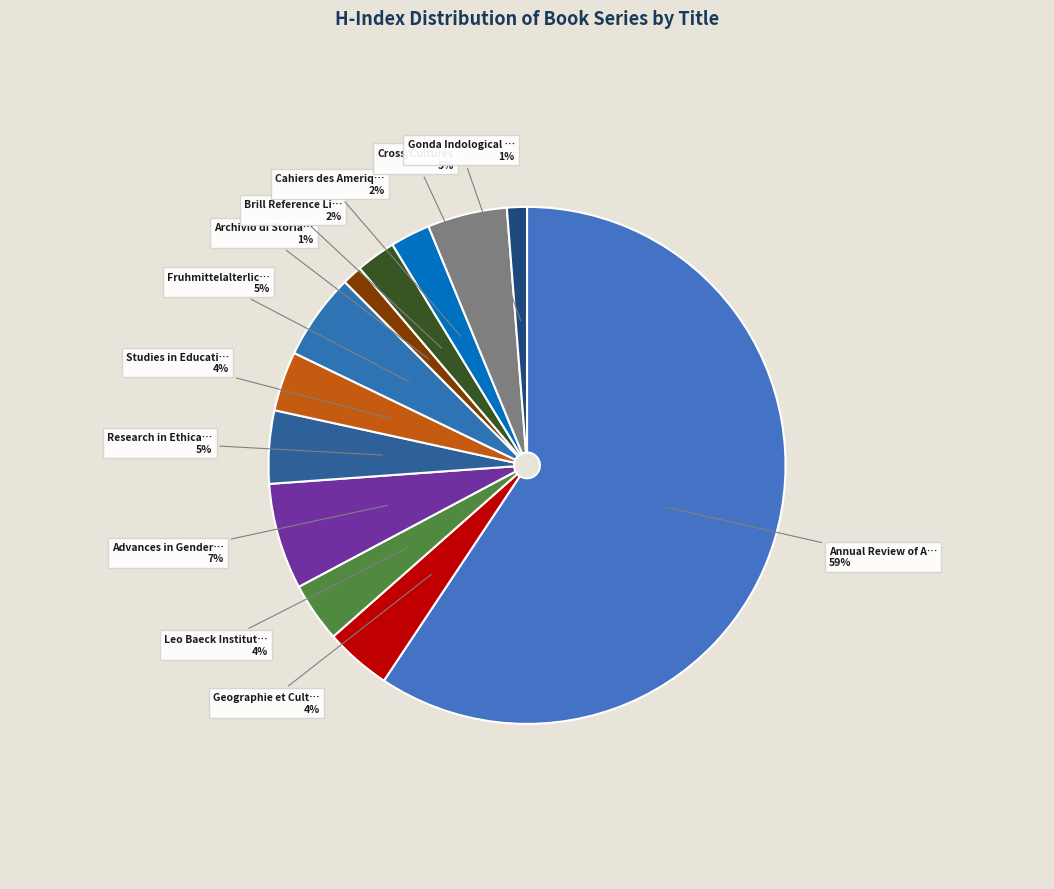

Which slice is the largest?

Annual Review of Anthropology